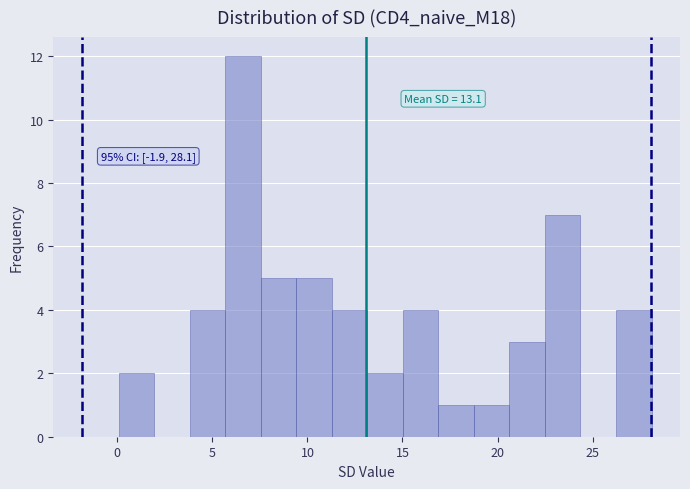

Around what value on the x-axis is the tallest bar? Give the approximate position of its centre, as read against the axis.

6.5